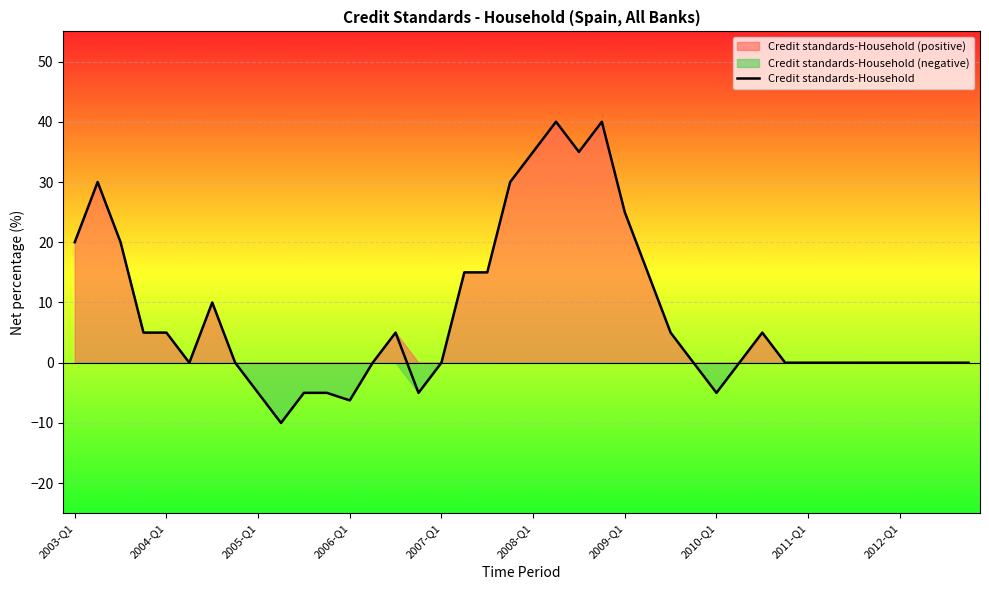

The value of Credit standards-Household at 2010-Q1 is -5.0. True or false?

True